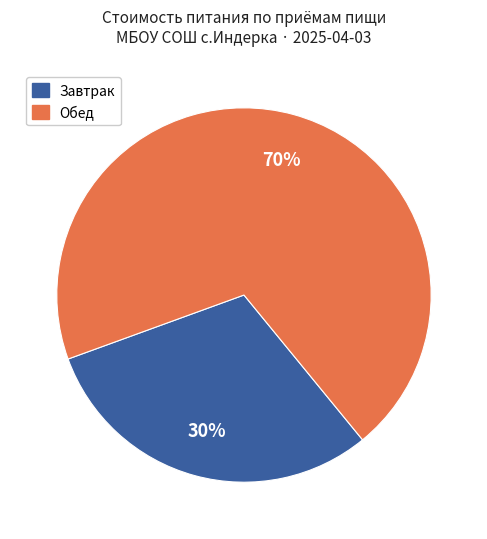

To the nearest percent, what is the average slice percentage?

50%